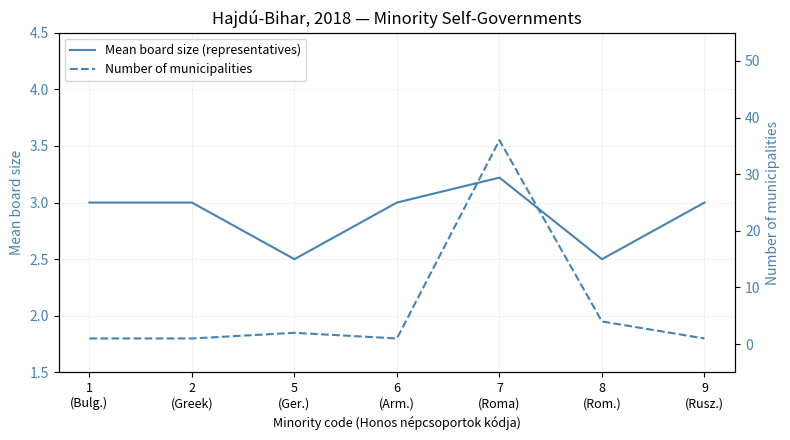

What is the difference between the second highest and second lowest values in the Number of municipalities series?

3.0